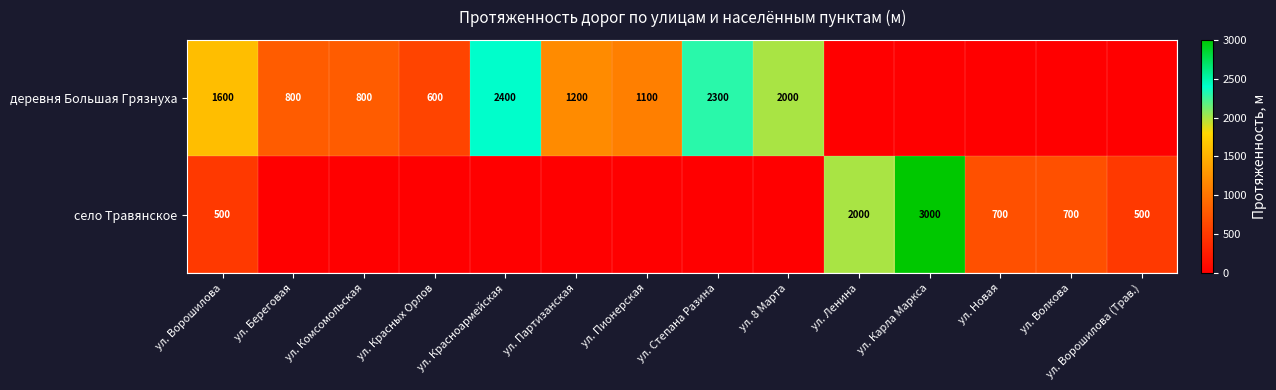

Rank the series at ул. Ворошилова from highest to lowest value.

деревня Большая Грязнуха, село Травянское